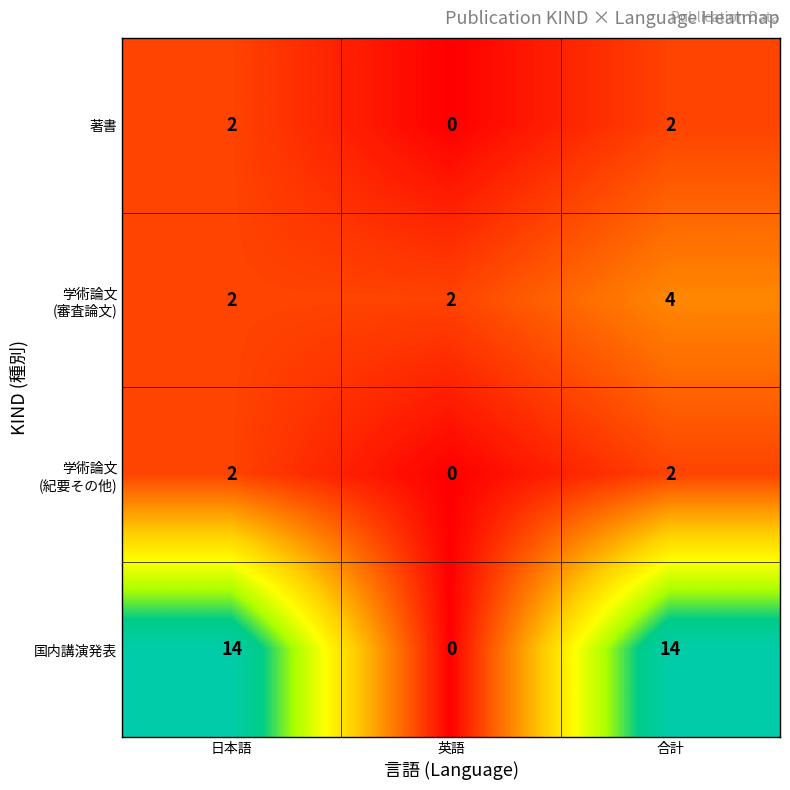

Which series has the widest spread of values?

国内講演発表